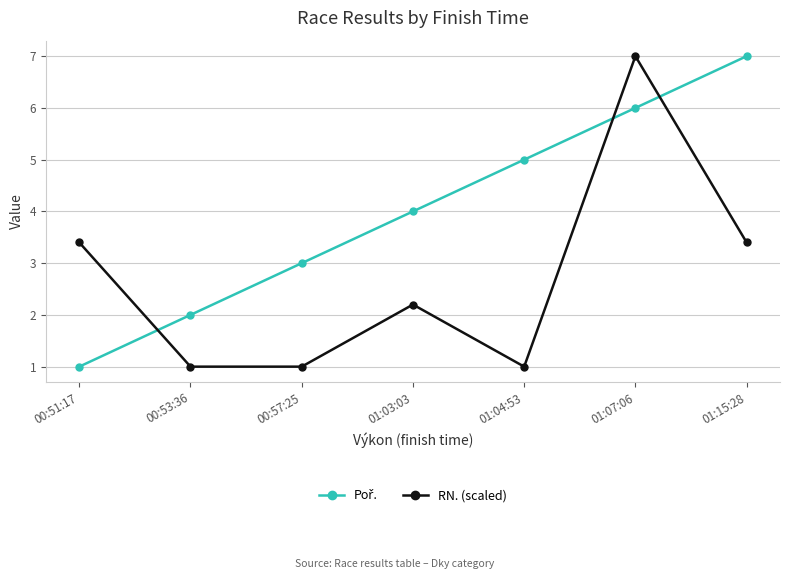

At which category is the sum across all series the highest?

01:07:06